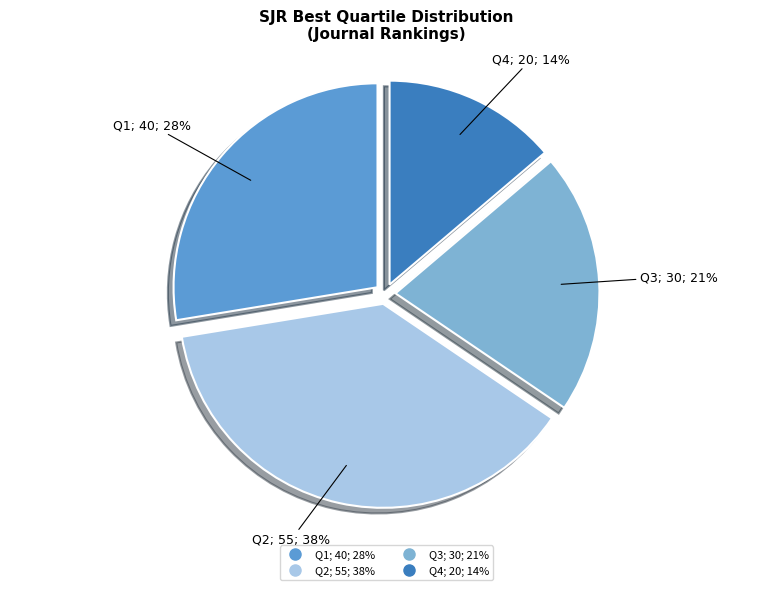

The Q2 slice represents 38% of the pie. True or false?

True